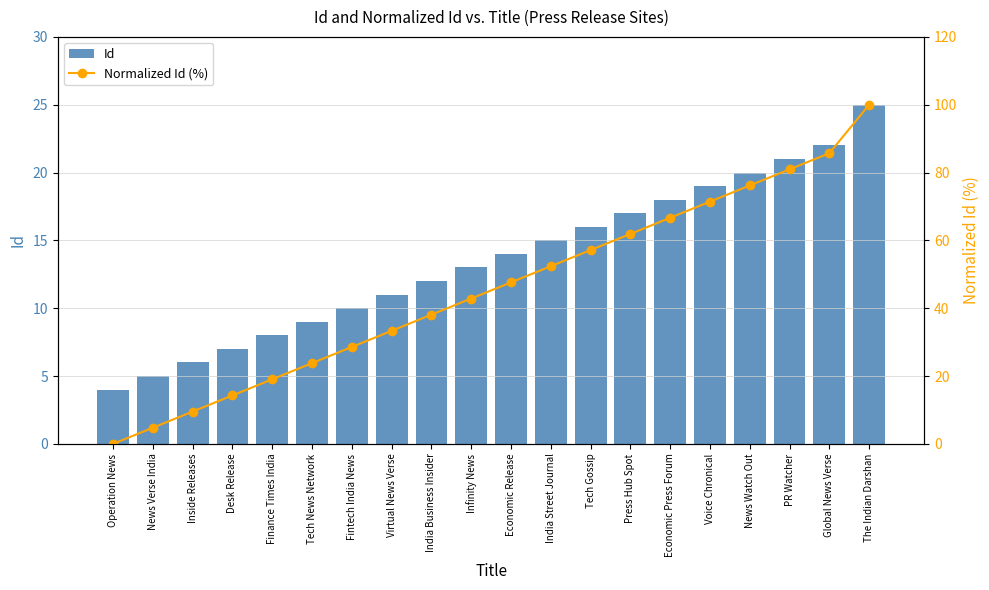

Reading left to right, what are all the values shown in this chart?

Id: Operation News=4.0	News Verse India=5.0	Inside Releases=6.0	Desk Release=7.0	Finance Times India=8.0	Tech News Network=9.0	Fintech India News=10.0	Virtual News Verse=11.0	India Business Insider=12.0	Infinity News=13.0	Economic Release=14.0	India Street Journal=15.0	Tech Gossip=16.0	Press Hub Spot=17.0	Economic Press Forum=18.0	Voice Chronical=19.0	News Watch Out=20.0	PR Watcher=21.0	Global News Verse=22.0	The Indian Darshan=25.0
Normalized Id (%): Operation News=0.0	News Verse India=4.8	Inside Releases=9.5	Desk Release=14.3	Finance Times India=19.0	Tech News Network=23.8	Fintech India News=28.6	Virtual News Verse=33.3	India Business Insider=38.1	Infinity News=42.9	Economic Release=47.6	India Street Journal=52.4	Tech Gossip=57.1	Press Hub Spot=61.9	Economic Press Forum=66.7	Voice Chronical=71.4	News Watch Out=76.2	PR Watcher=81.0	Global News Verse=85.7	The Indian Darshan=100.0